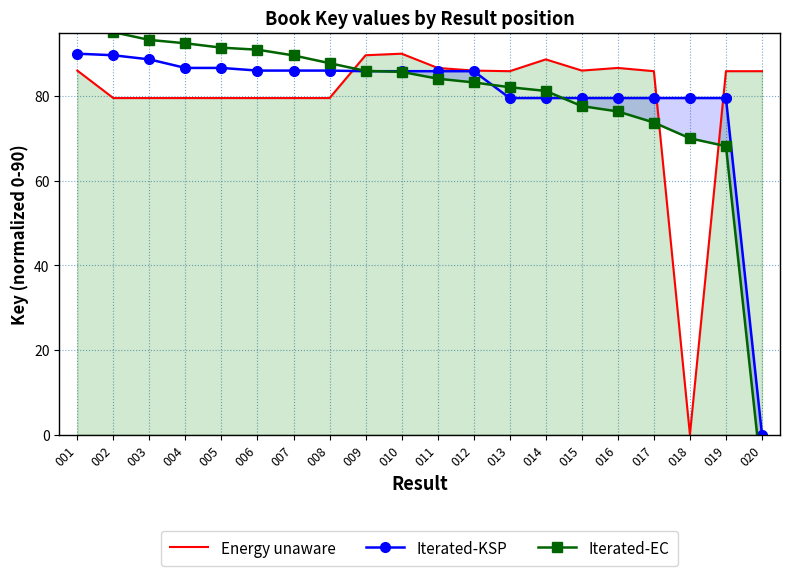

Which label corresponds to the smallest value in the chart?

020